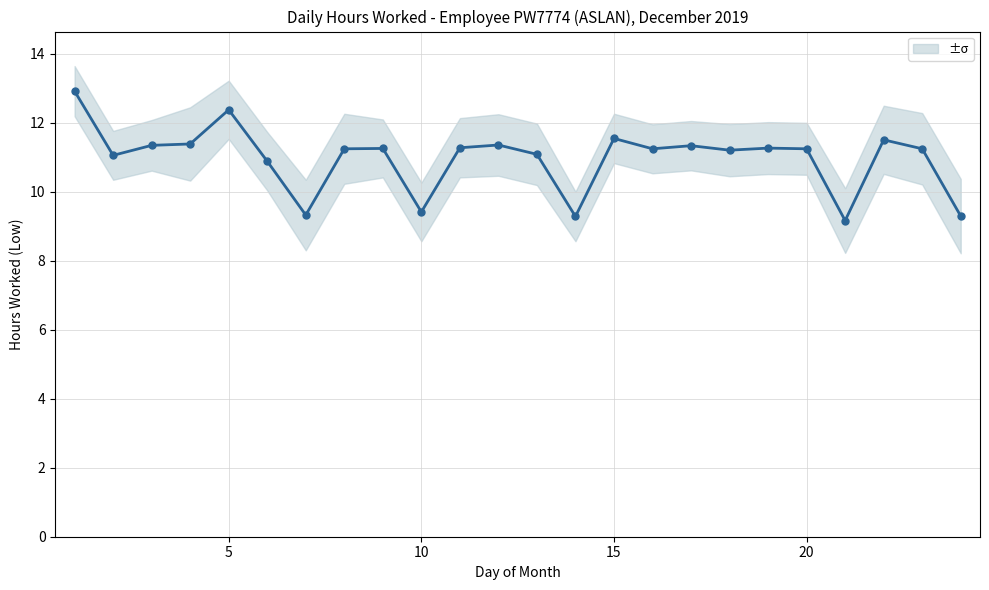

How many values are below 11?

6